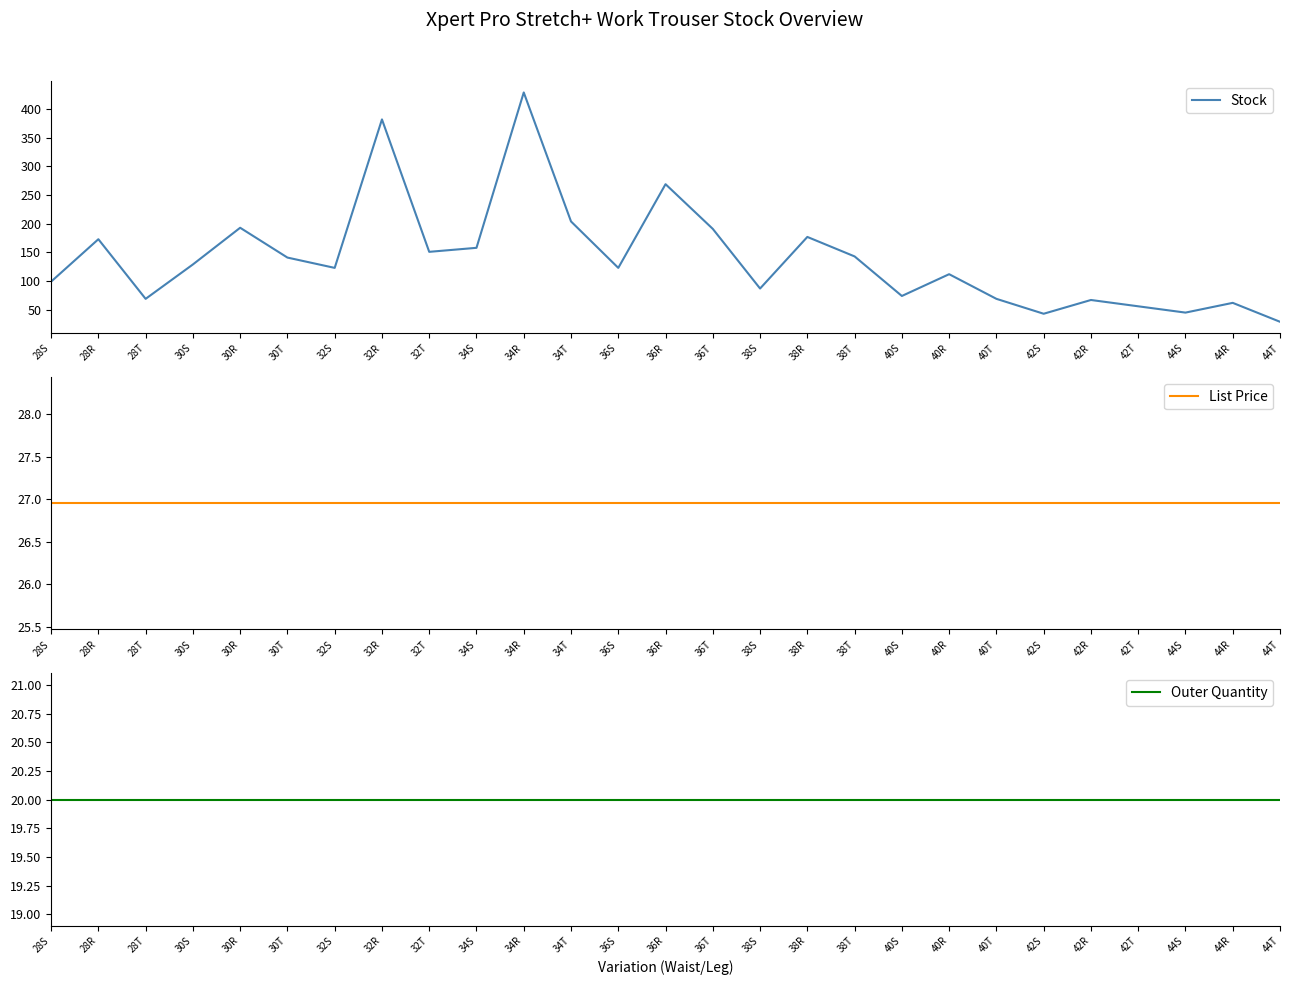

Reading right to left, list all the values displayed in this chart.

Stock: 29.0	62.0	45.0	56.0	67.0	43.0	69.0	112.0	74.0	143.0	177.0	87.0	191.0	269.0	123.0	204.0	429.0	158.0	151.0	382.0	123.0	141.0	193.0	129.0	69.0	173.0	99.0
List Price: 26.9	26.9	26.9	26.9	26.9	26.9	26.9	26.9	26.9	26.9	26.9	26.9	26.9	26.9	26.9	26.9	26.9	26.9	26.9	26.9	26.9	26.9	26.9	26.9	26.9	26.9	26.9
Outer Quantity: 20.0	20.0	20.0	20.0	20.0	20.0	20.0	20.0	20.0	20.0	20.0	20.0	20.0	20.0	20.0	20.0	20.0	20.0	20.0	20.0	20.0	20.0	20.0	20.0	20.0	20.0	20.0